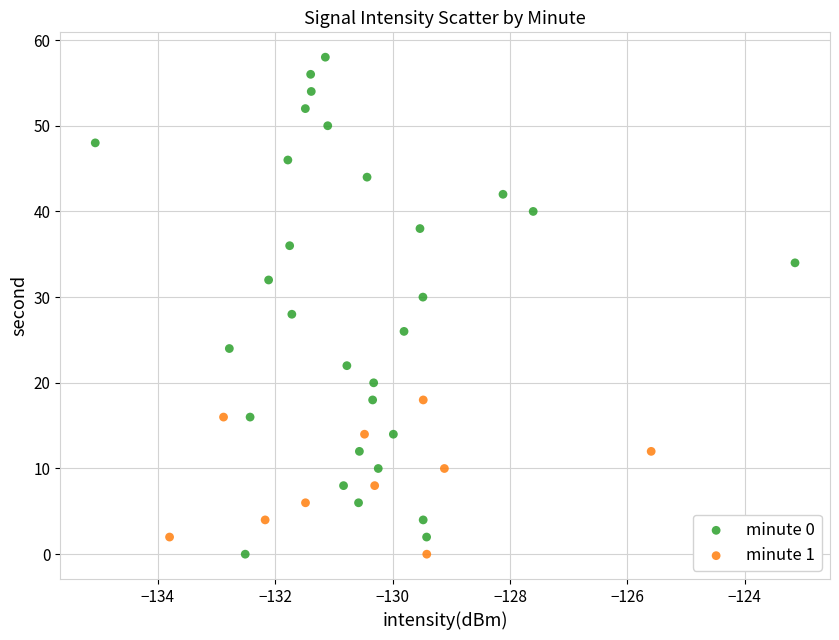

Which series has the widest spread of Y values?

minute 0